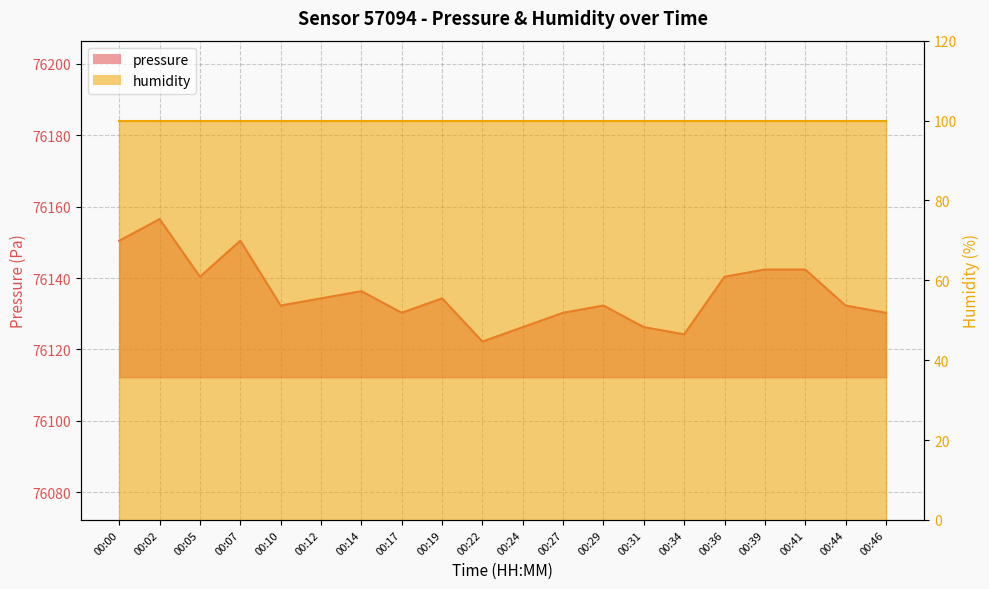

List the labels in order of value, largest first.

00:02, 00:00, 00:07, 00:39, 00:41, 00:05, 00:36, 00:14, 00:12, 00:19, 00:10, 00:29, 00:44, 00:17, 00:27, 00:46, 00:24, 00:31, 00:34, 00:22